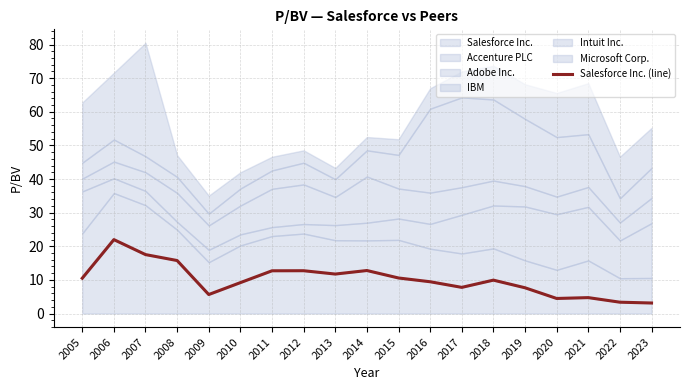

What is the difference between the maximum and second lowest values?

18.6